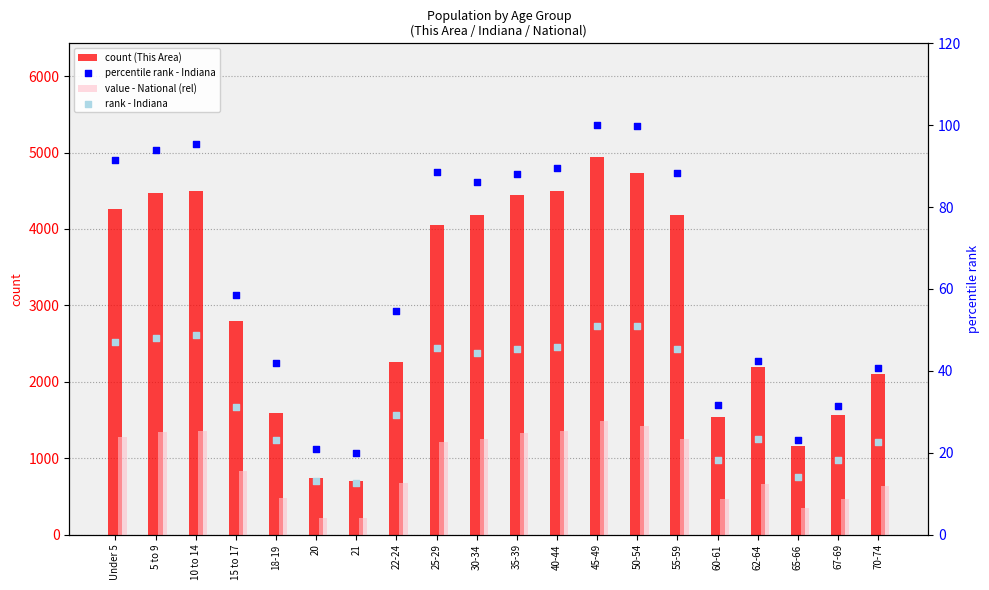

Which series reaches the minimum Y coordinate?

Indiana (rank)